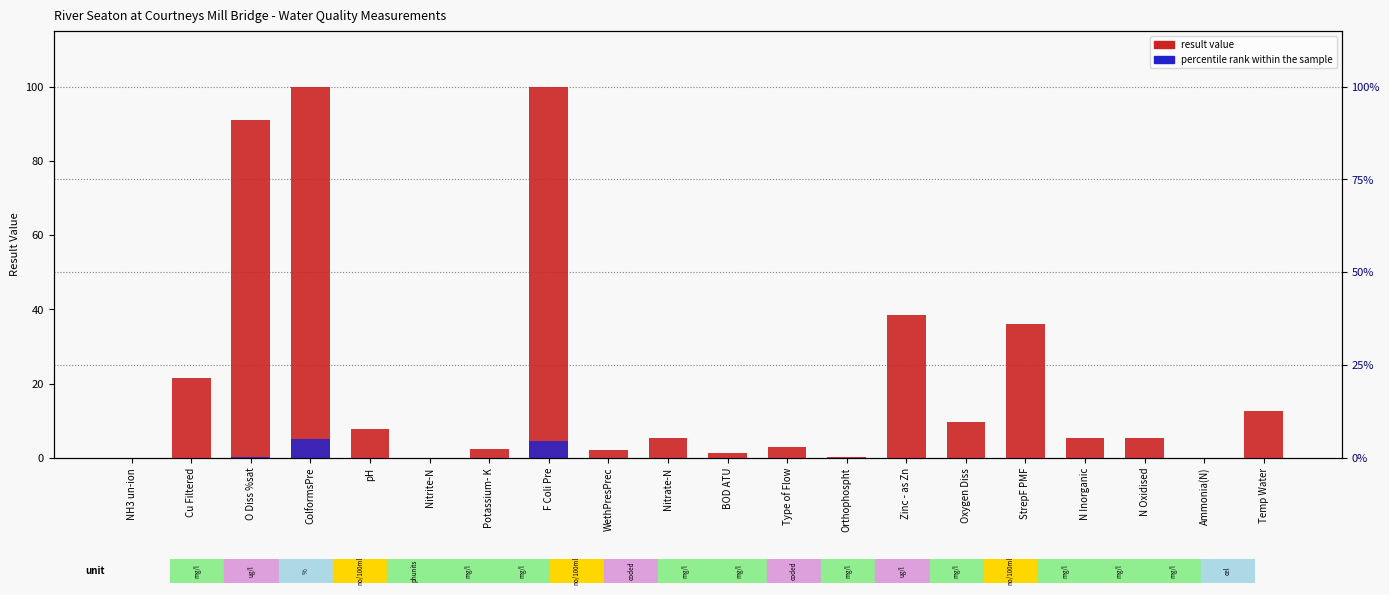

Reading left to right, transcribe all the data shown in this chart.

result (capped at 100): 0.0	21.6	91.0	100.0	7.8	0.0	2.3	100.0	2.0	5.3	1.2	3.0	0.1	38.5	9.7	36.0	5.4	5.3	0.1	12.6
percentile rank within the sample: 0.0	0.0	0.1	5.0	0.0	0.0	0.0	4.6	0.0	0.0	0.0	0.0	0.0	0.1	0.0	0.1	0.0	0.0	0.0	0.0